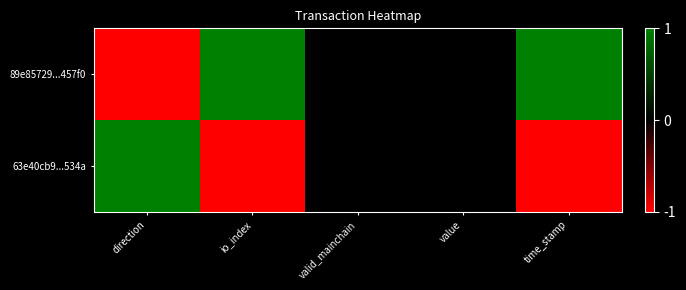

List the series in order of their overall mean, highest first.

89e85729...457f0, 63e40cb9...534a